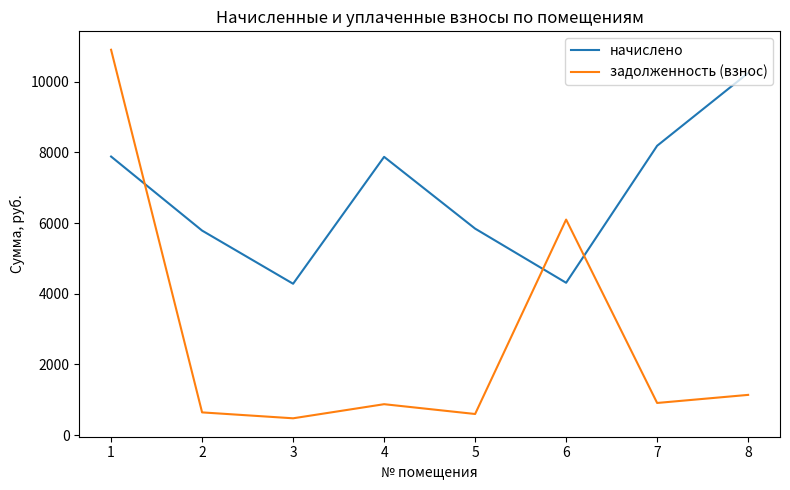

What is the spread (max minus min) of values at 5?

5247.3